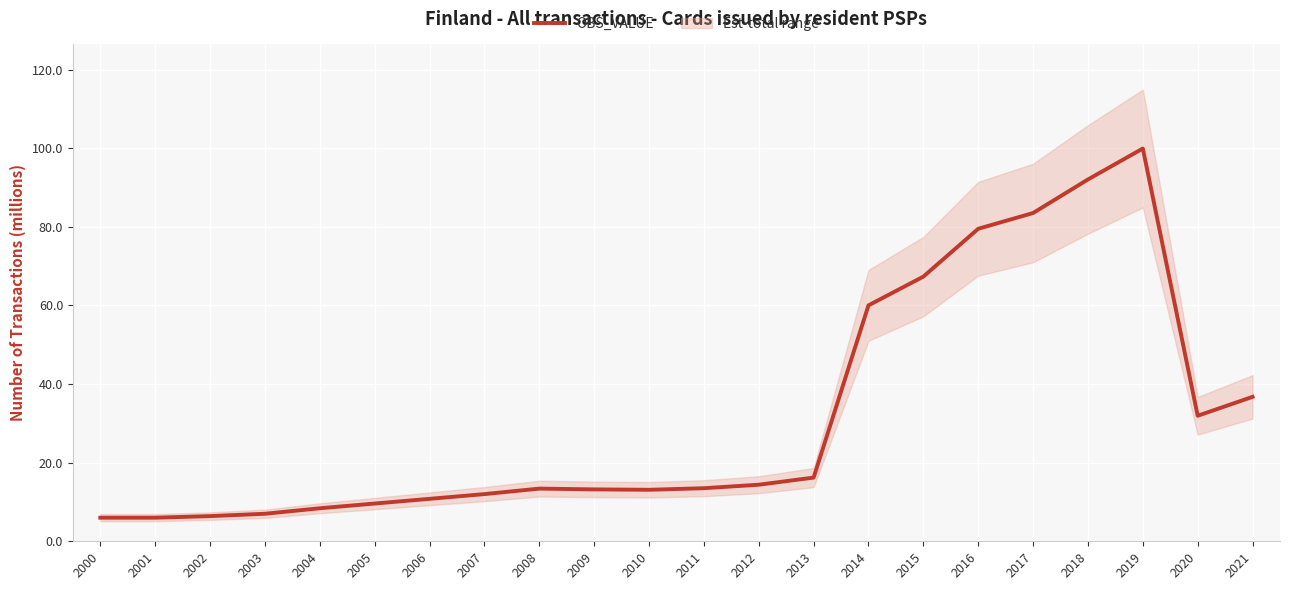

At which label does the data first exceed 13?

2008